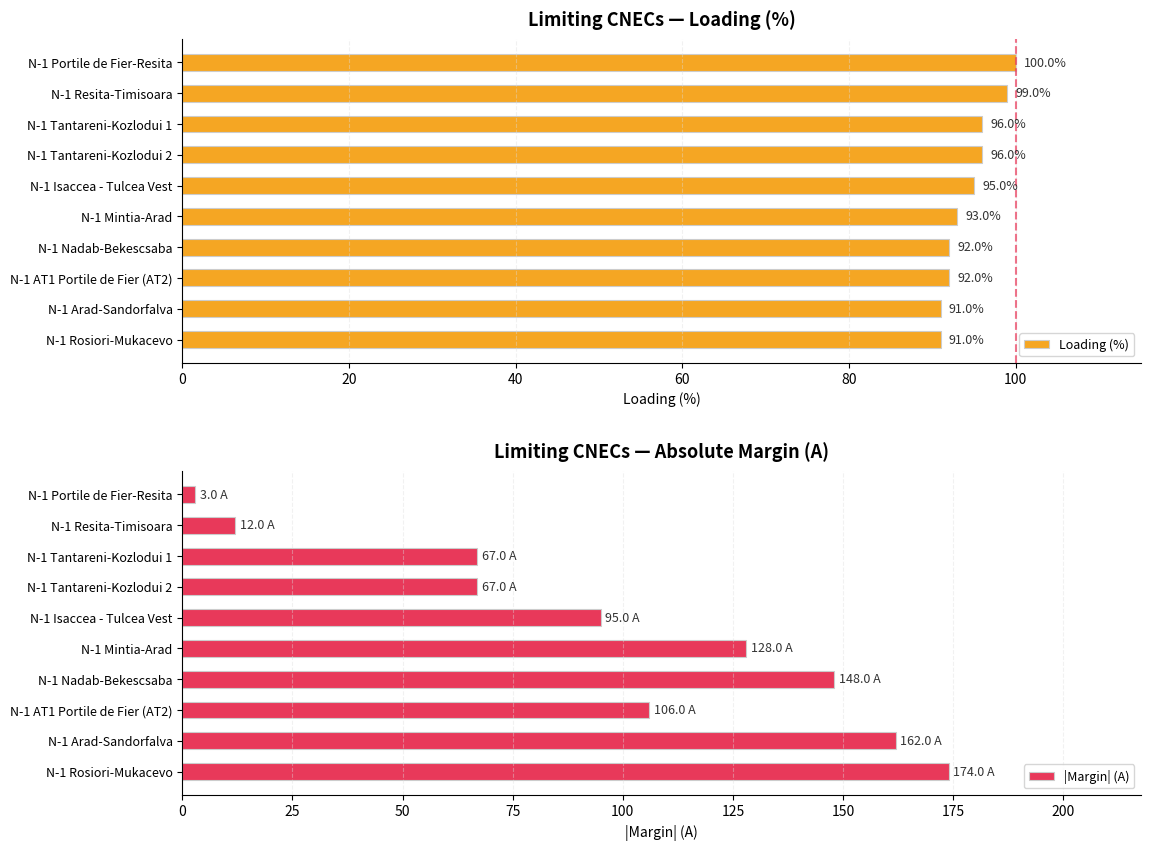

What is the difference between the |Margin| (A) values at N-1 Nadab-Bekescsaba and N-1 Mintia-Arad?

20